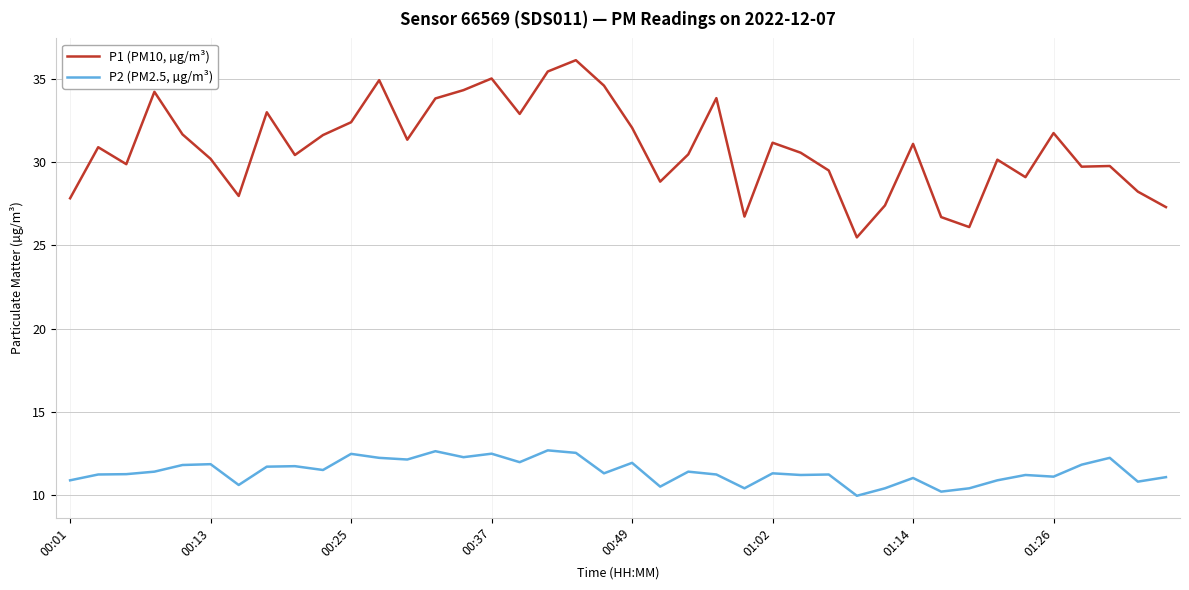

True or false: P2 (PM2.5, µg/m³) and P1 (PM10, µg/m³) intersect in this chart.

False